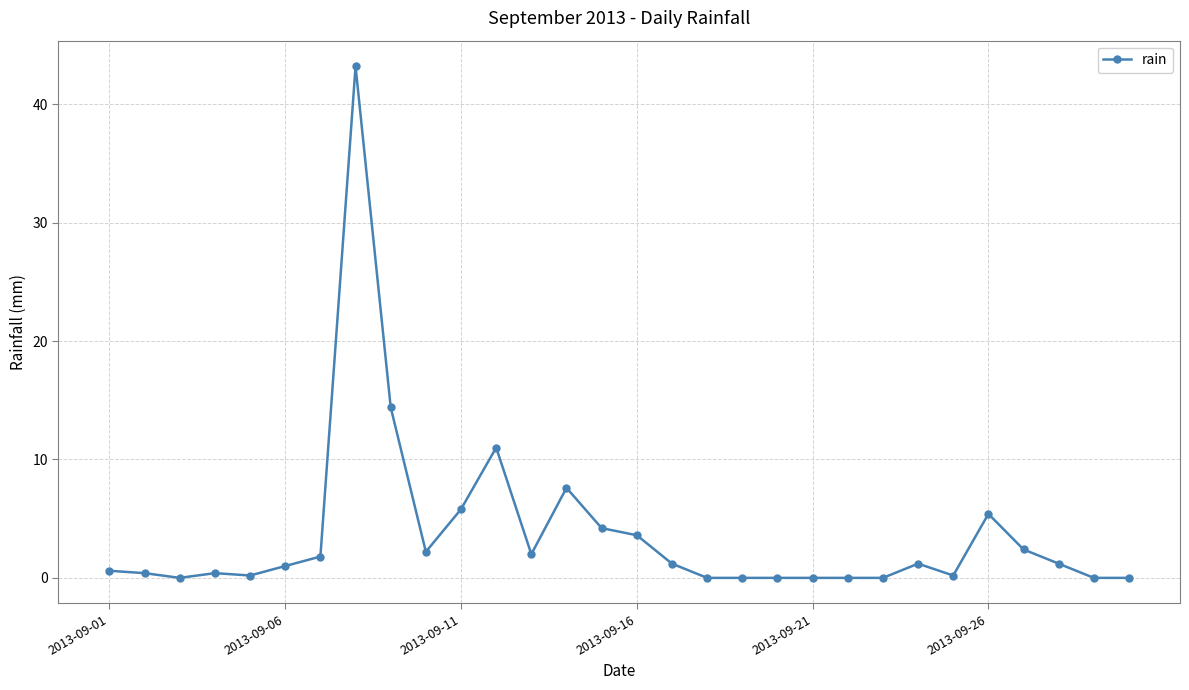

How many categories are shown in the chart?

30